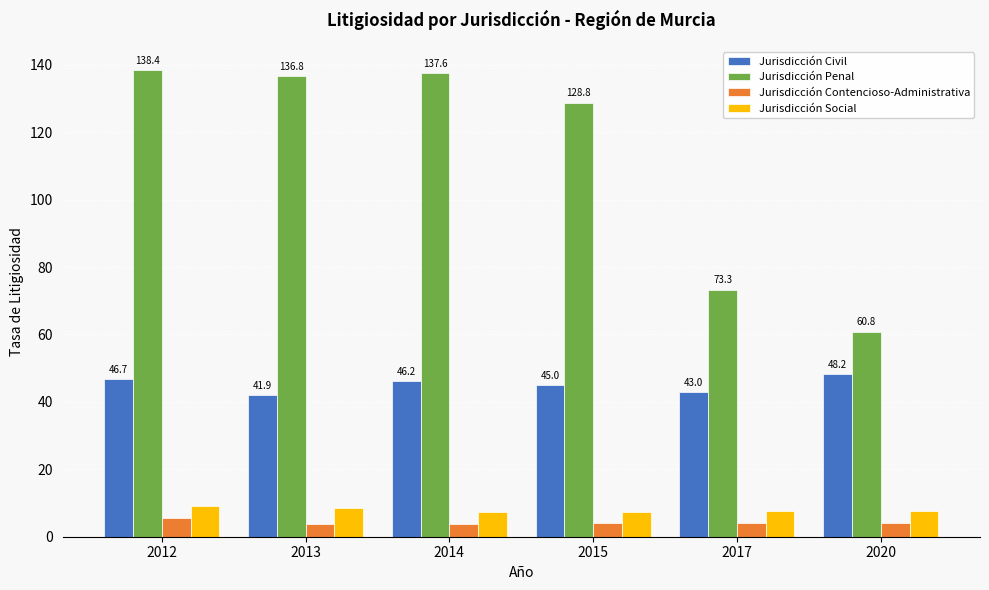

Is it true that Jurisdicción Penal equals 137.6 at 2014?

True